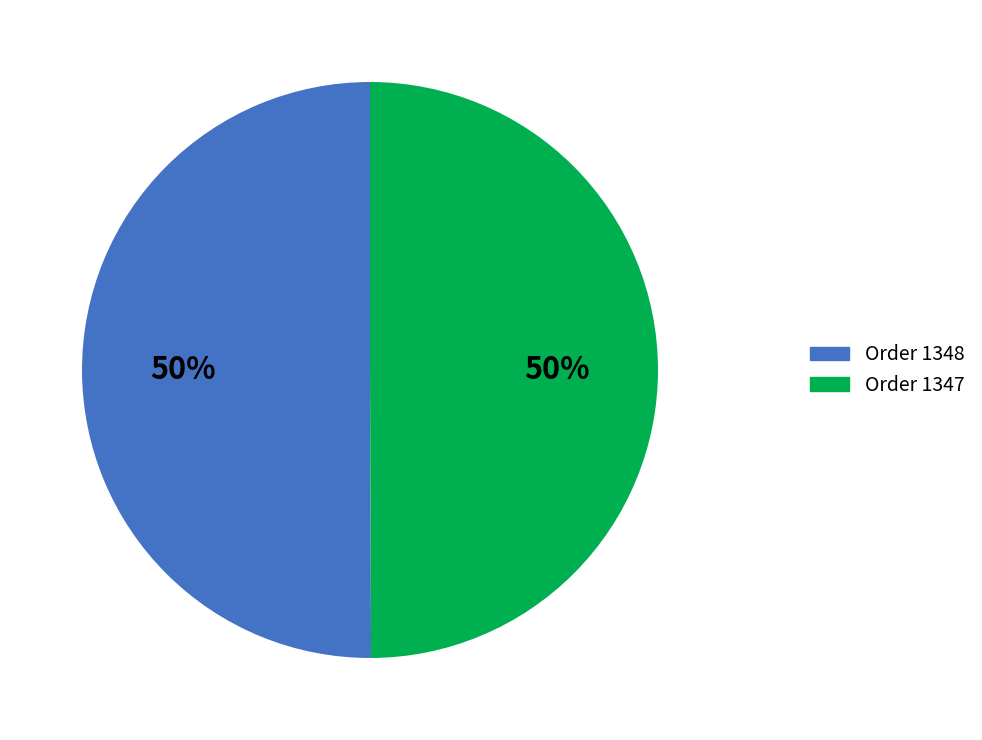

Do Order 1347 and Order 1348 together represent more than half of the pie?

Yes